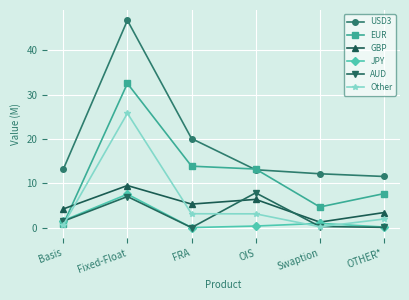

What is the greatest value displayed?

46.7